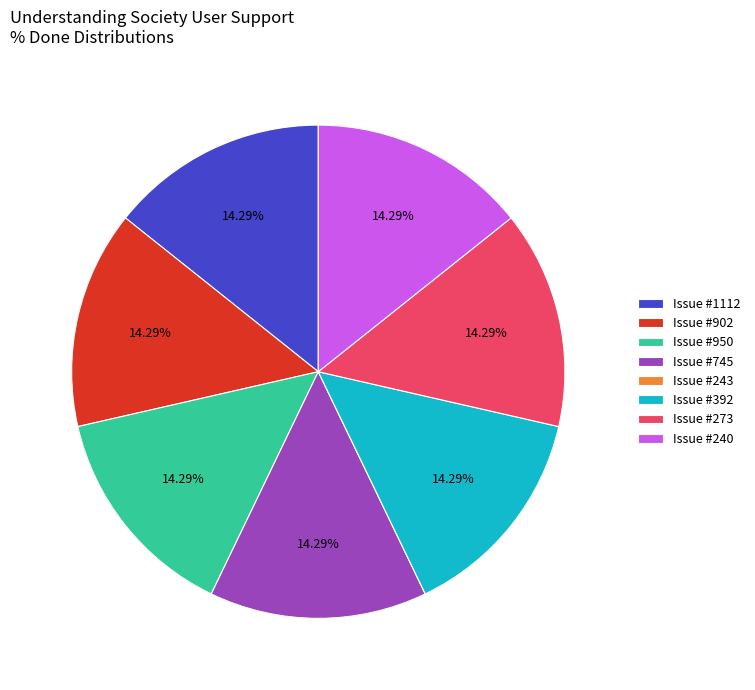

Does Issue #392 account for over 50% of the chart?

No